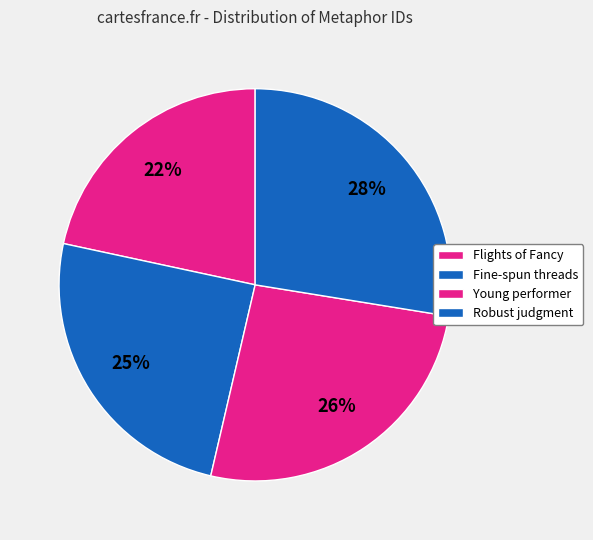

Count the number of slices in the pie.

4